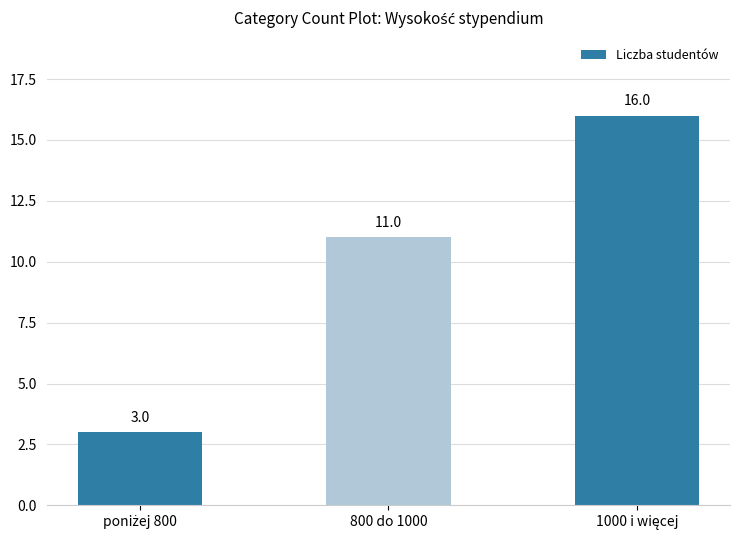

What value does the data have at 800 do 1000?

11